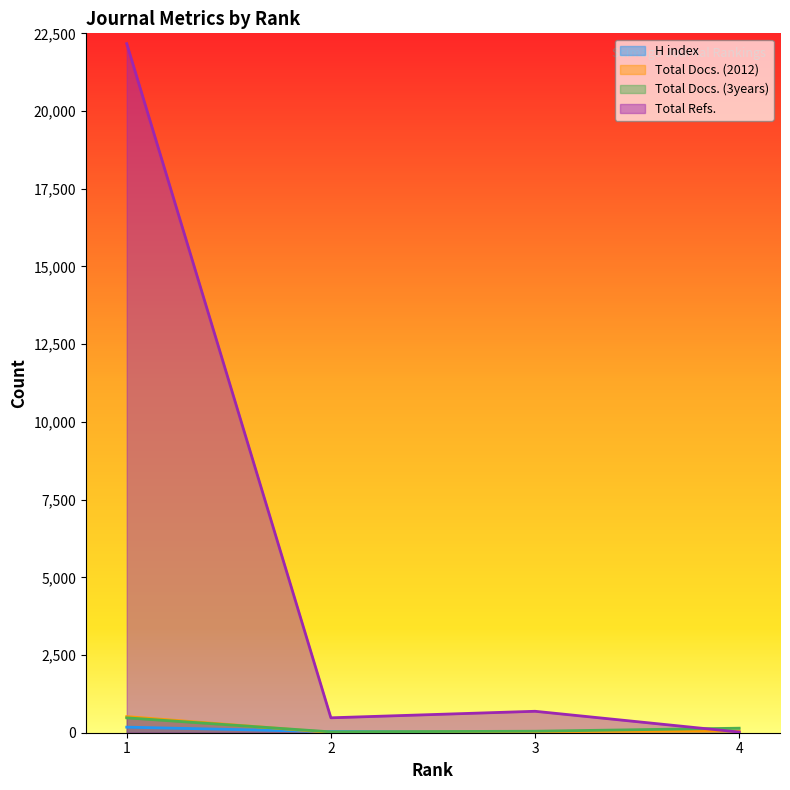

Is it true that Total Docs. (2012) equals 46 at 4?

True